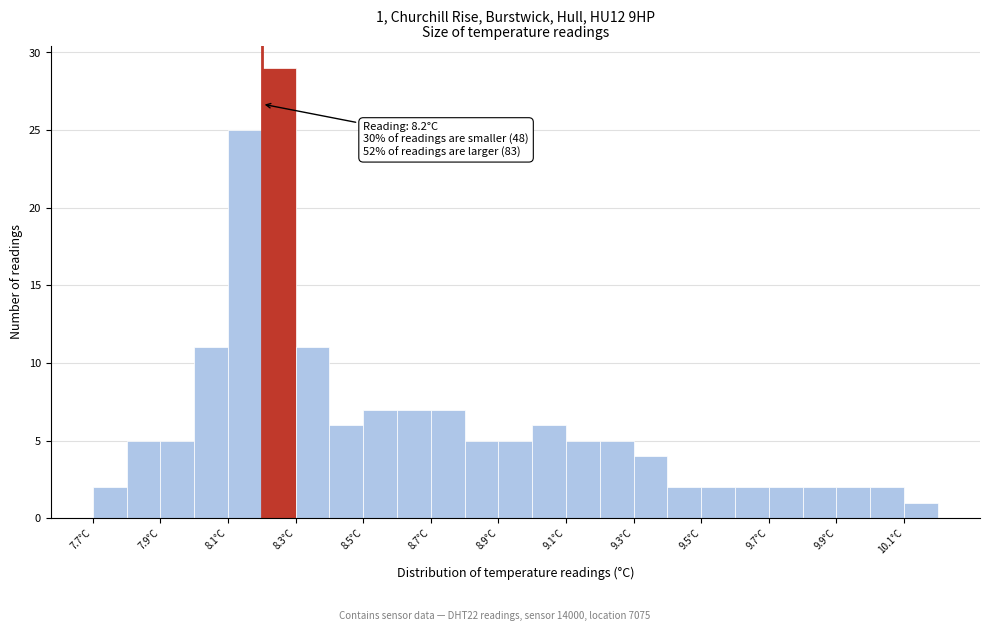

Which range on the x-axis has the tallest bar?

8.2 to 8.3